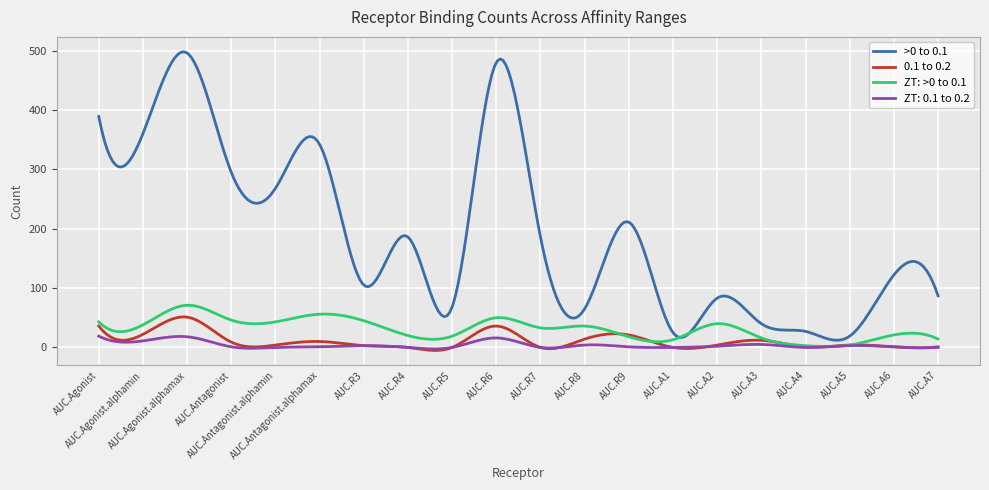

What is the greatest value displayed?

497.9